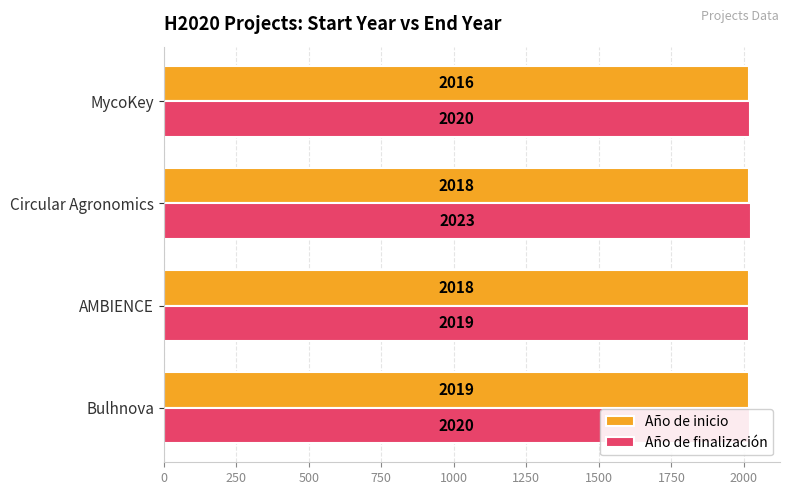

Read the Año de finalización value at MycoKey.

2020